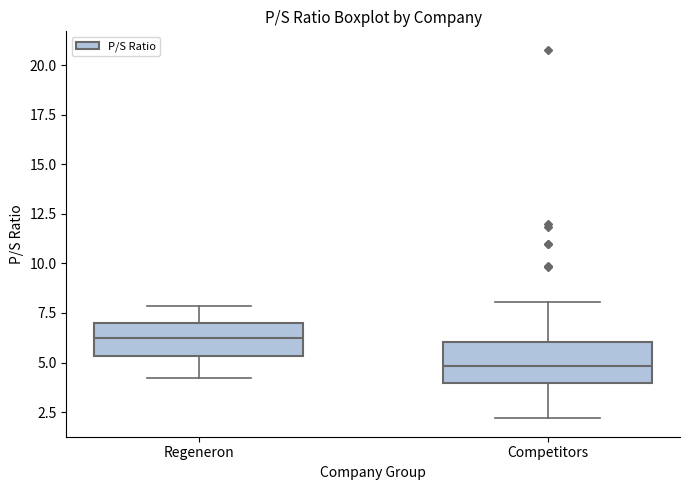

Which box's median line is the lowest?

Competitors